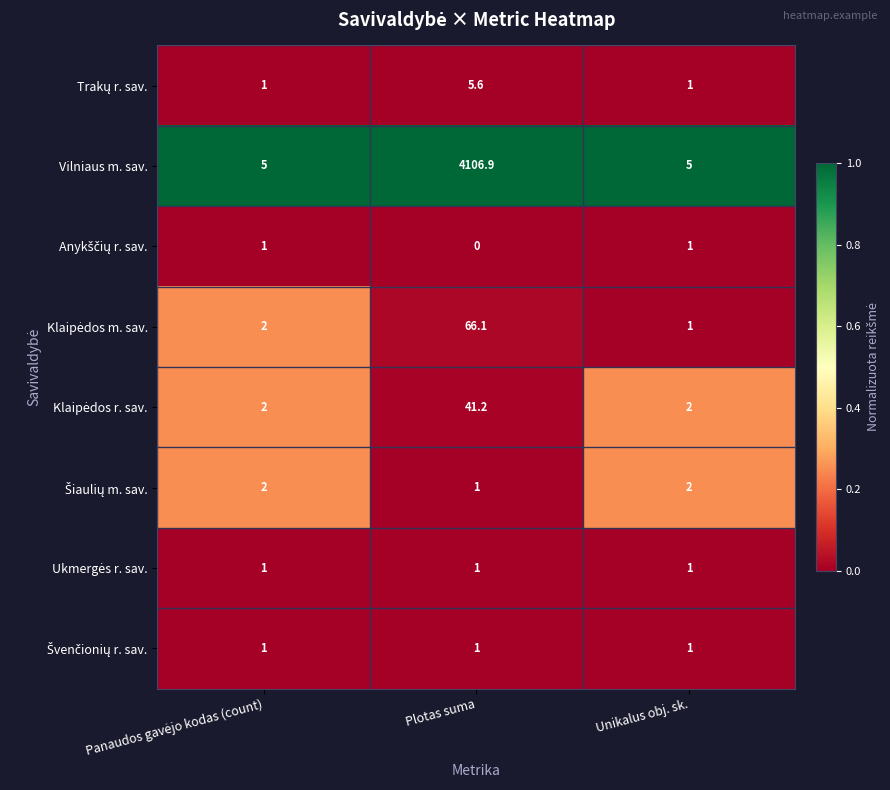

What is the difference between the highest and lowest values at Plotas suma?

4106.9